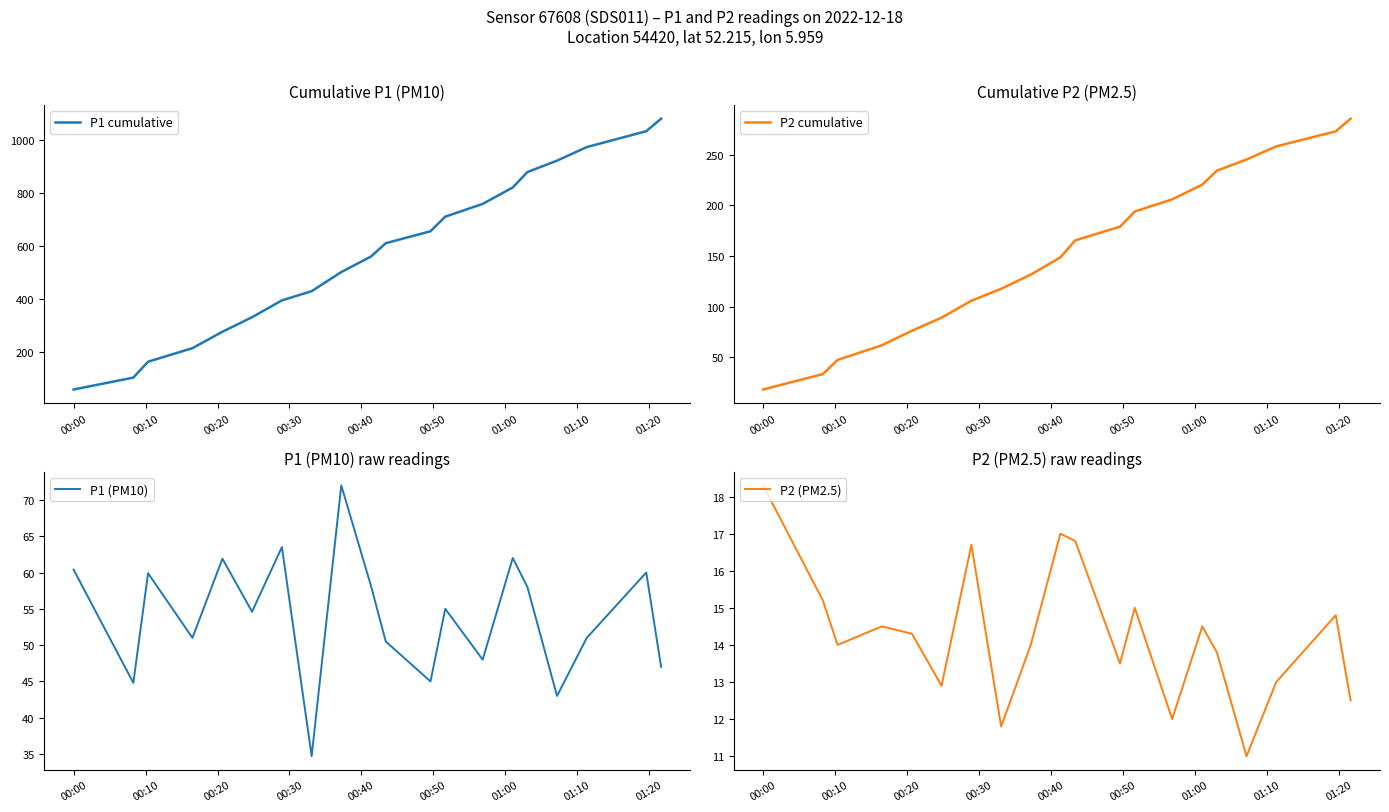

What is the minimum value for P1 cumulative?

60.4